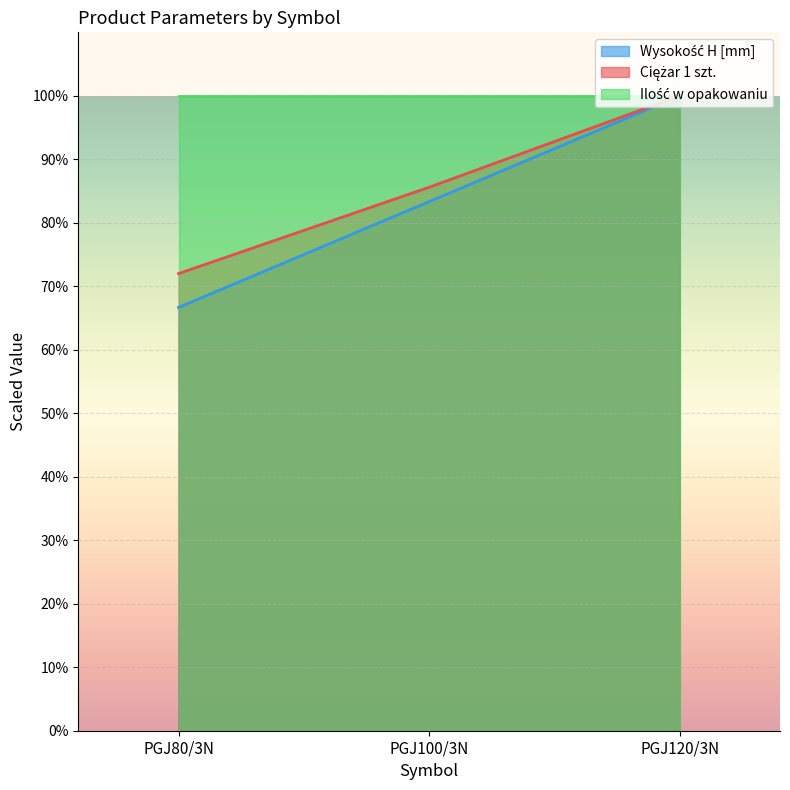

What is the spread (max minus min) of values at PGJ80/3N?

33.3